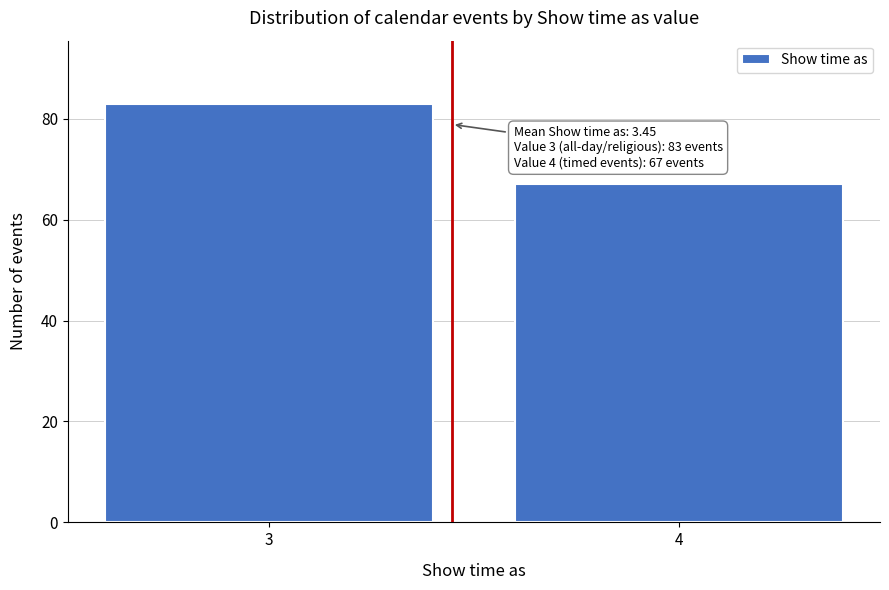

Reading left to right, what are all the values shown in this chart?

3=83	4=67